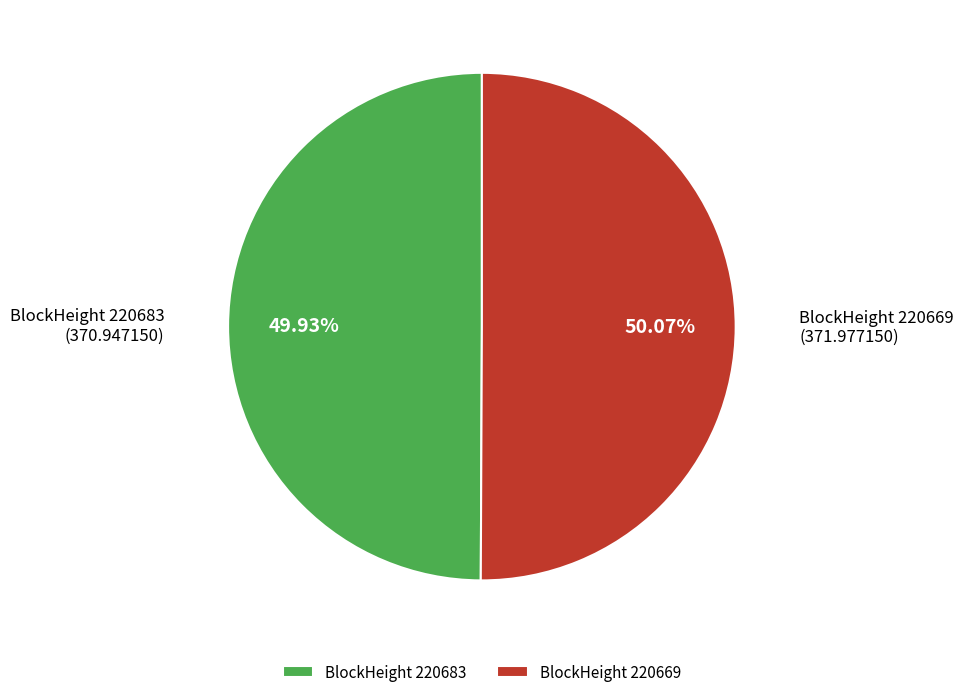

What is the ratio of the value at BlockHeight 220669 to the value at BlockHeight 220683?

1.0